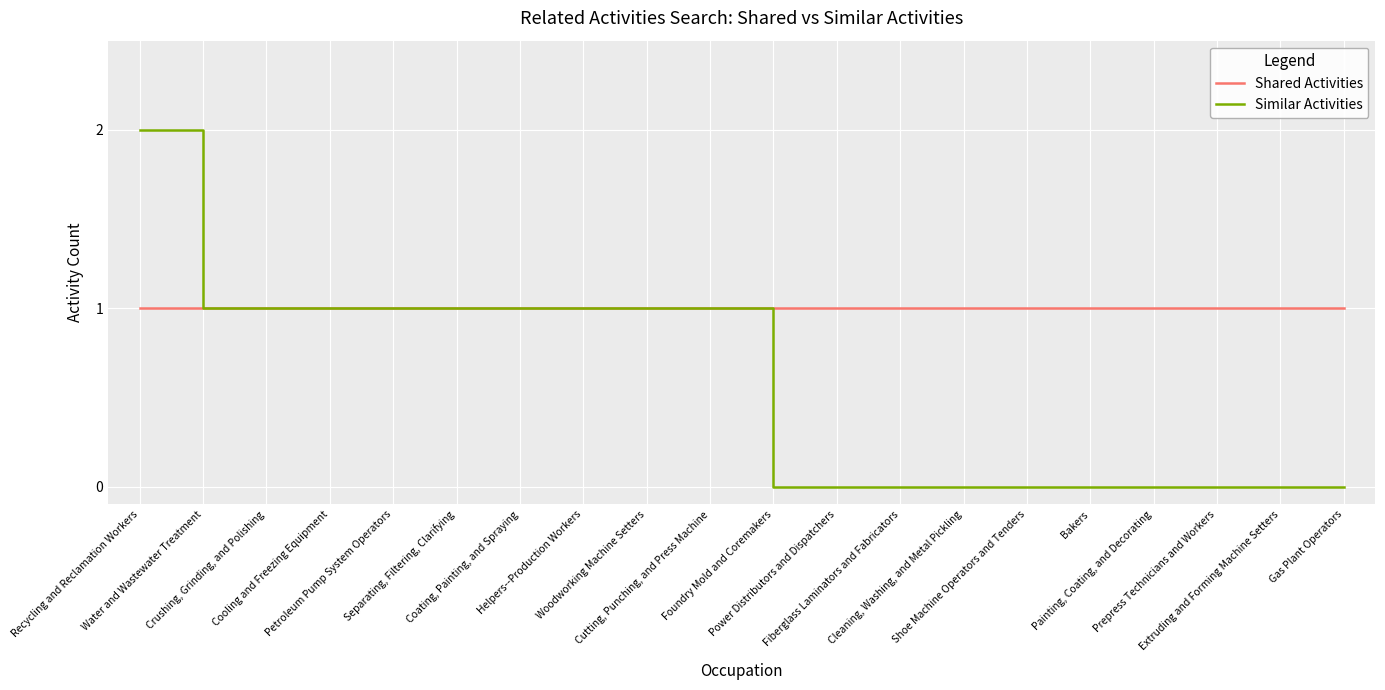

Rank the series by their maximum value, from lowest to highest.

Shared Activities, Similar Activities